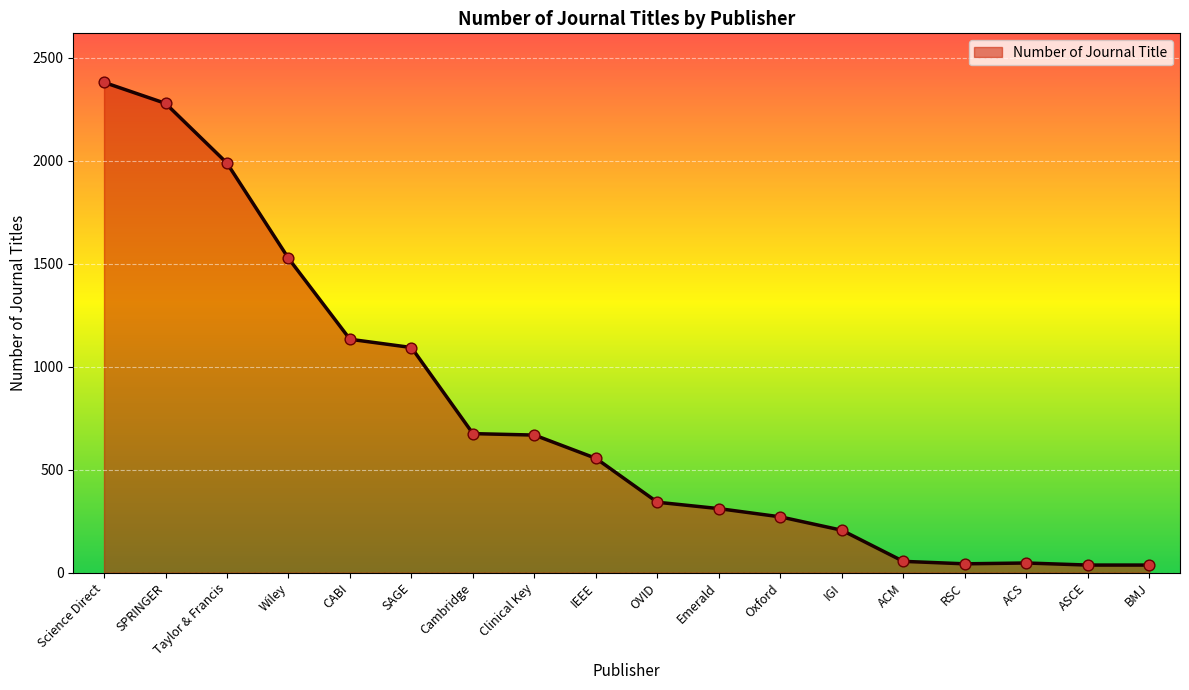

Approximately how many times larger is the value at CABI compared to SPRINGER?

0.5